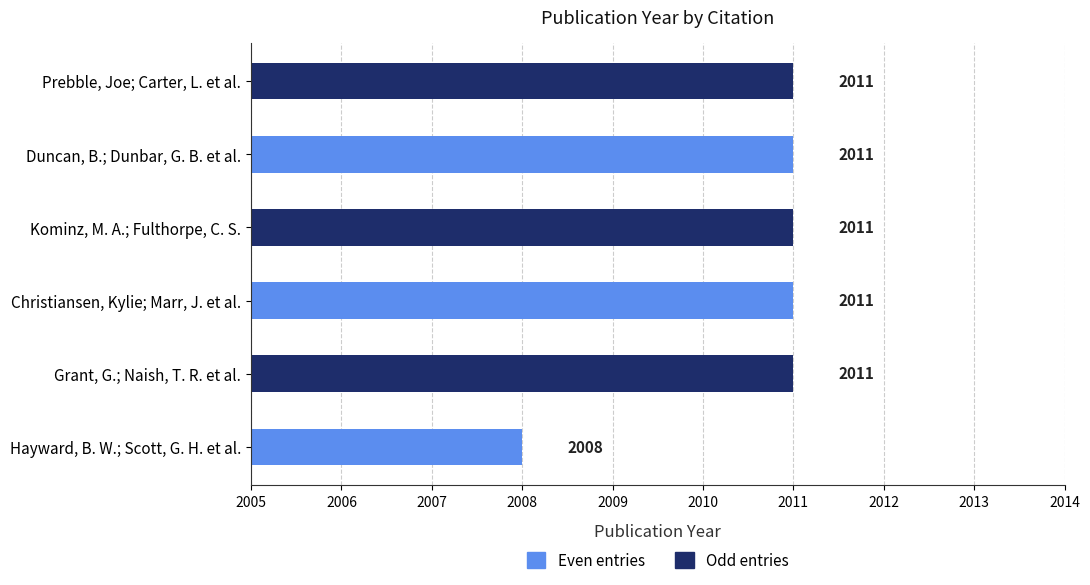

What is the ratio of the value at Christiansen, Kylie; Marr, J. et al. to the value at Kominz, M. A.; Fulthorpe, C. S.?

1.0